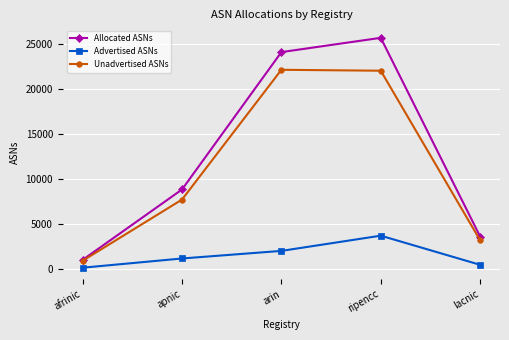

True or false: Advertised ASNs and Unadvertised ASNs intersect in this chart.

False